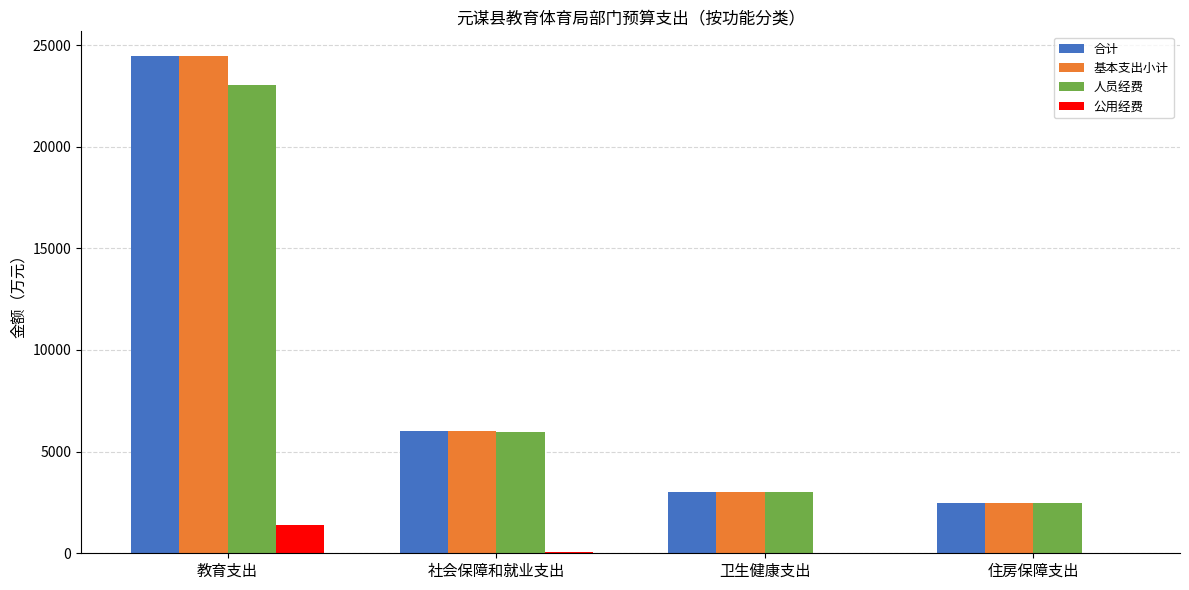

At which category is the sum across all series the highest?

教育支出